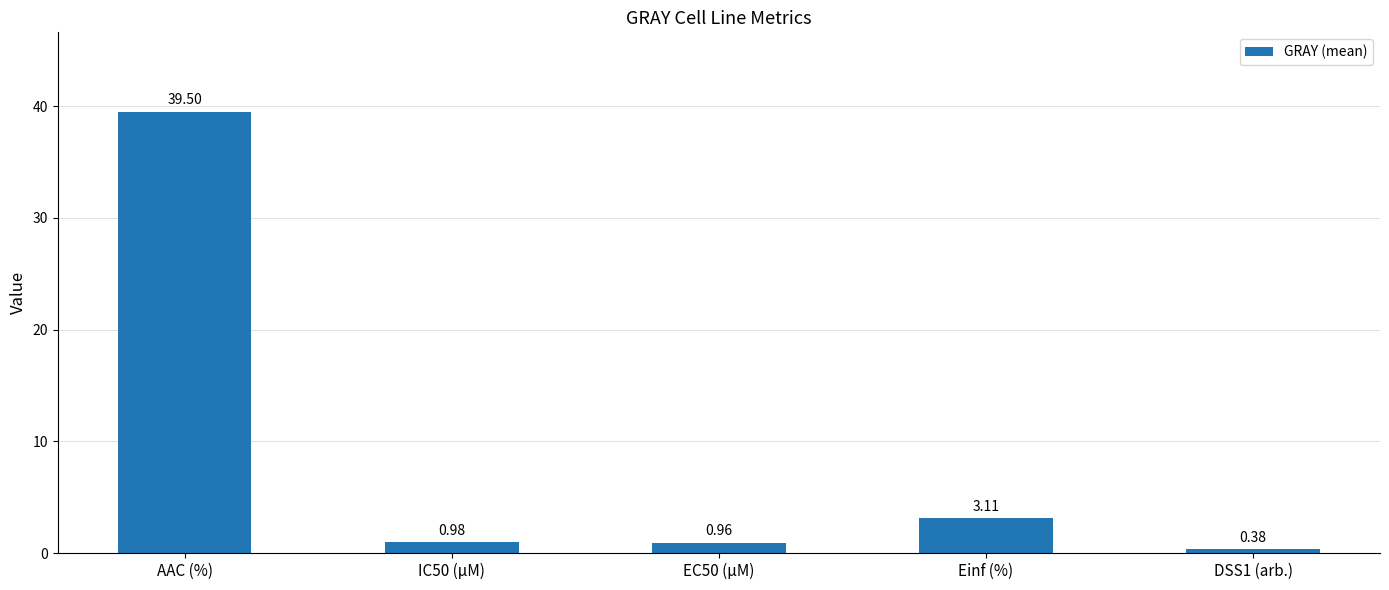

What is the label of the 5th bar from the right?

AAC (%)